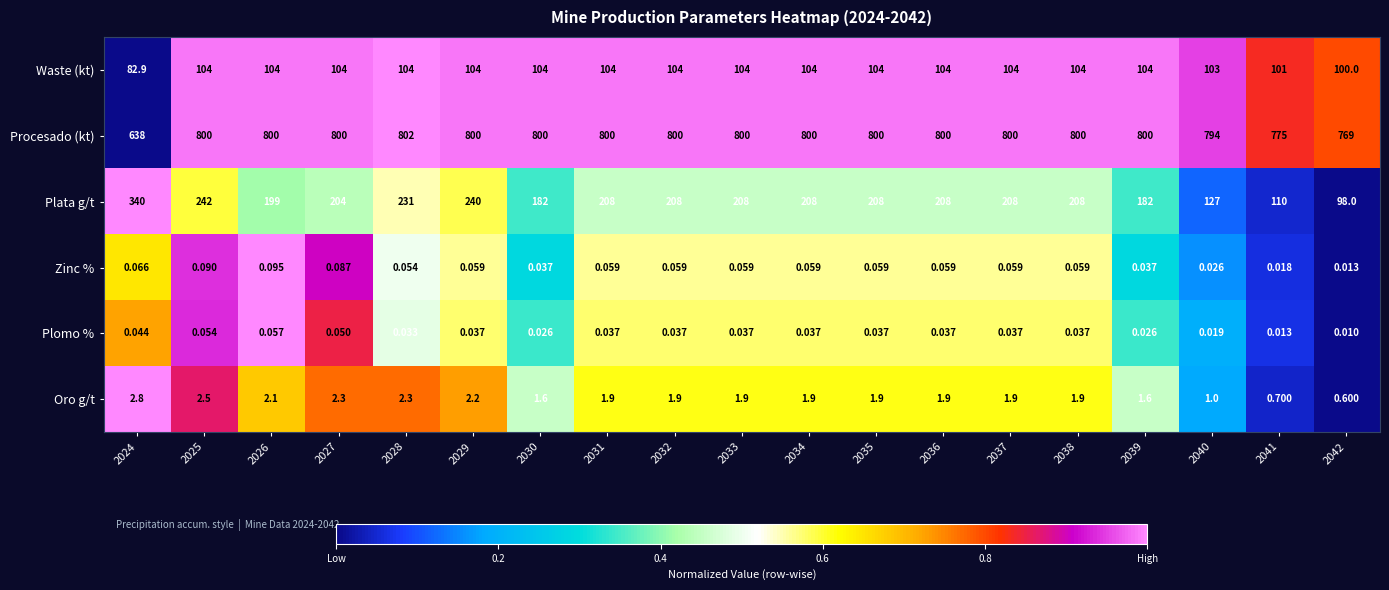

Rank the series by their maximum value, from lowest to highest.

Plomo %, Zinc %, Oro g/t, Waste (kt), Plata g/t, Procesado (kt)